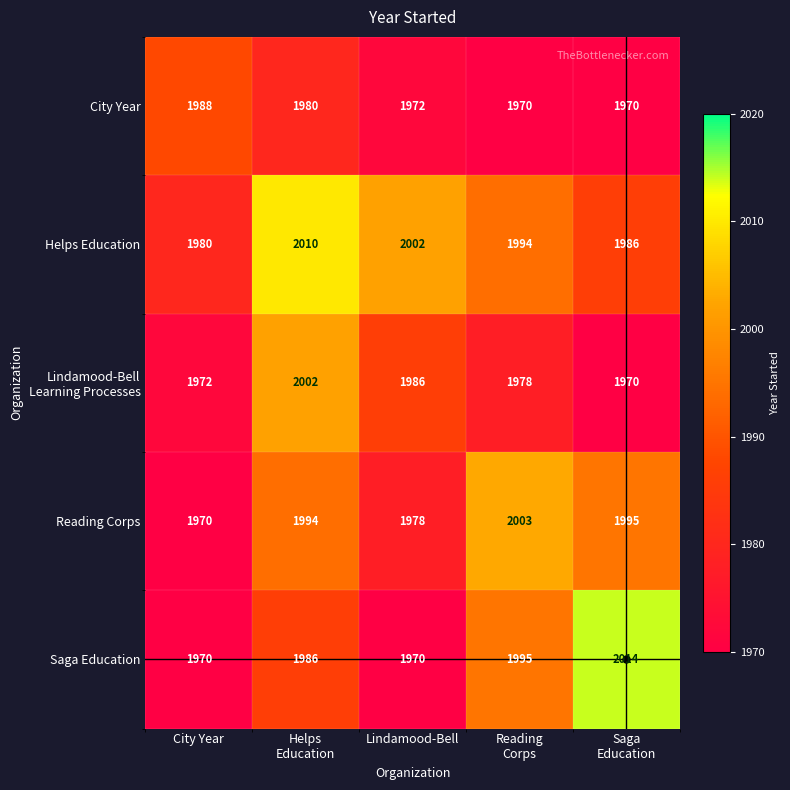

What is the minimum value shown in the chart?

1970